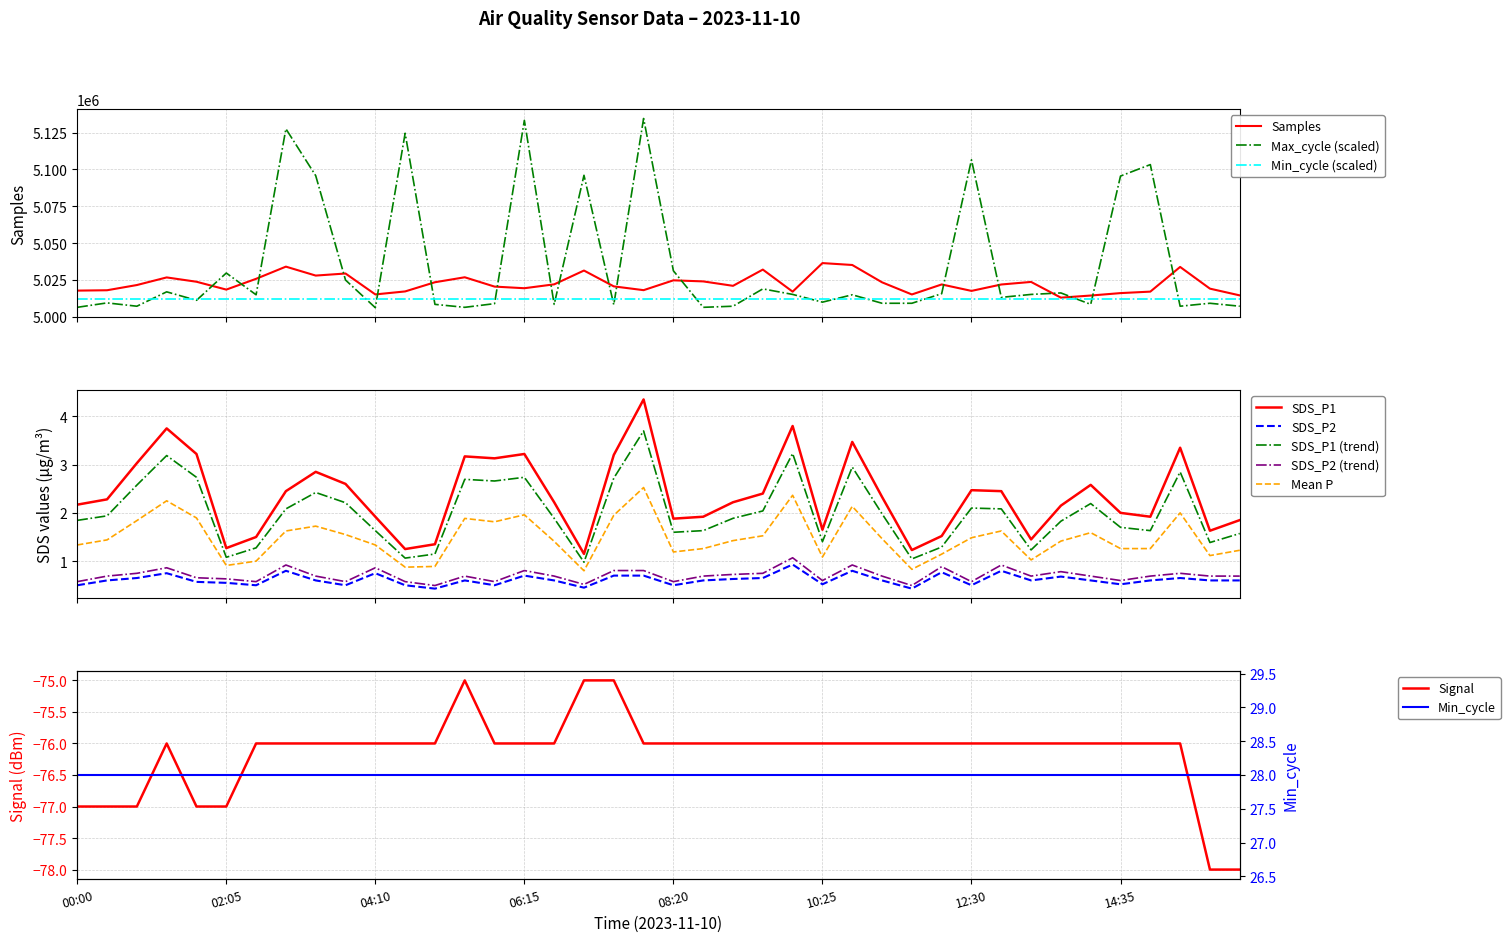

True or false: Max_cycle has a value of 7932684.3 at 39.

False